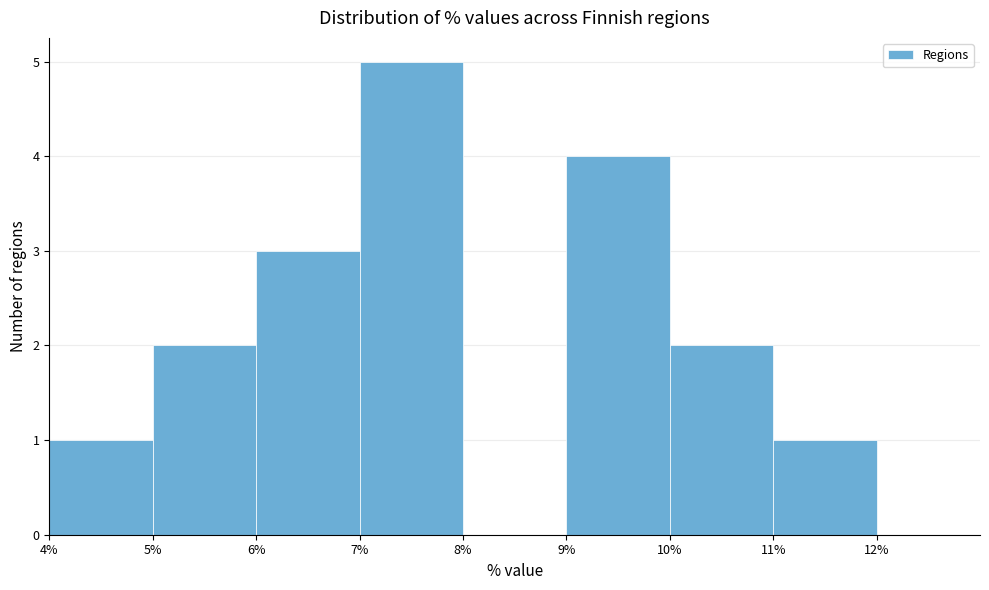

Which range on the x-axis has the tallest bar?

7% to 8%